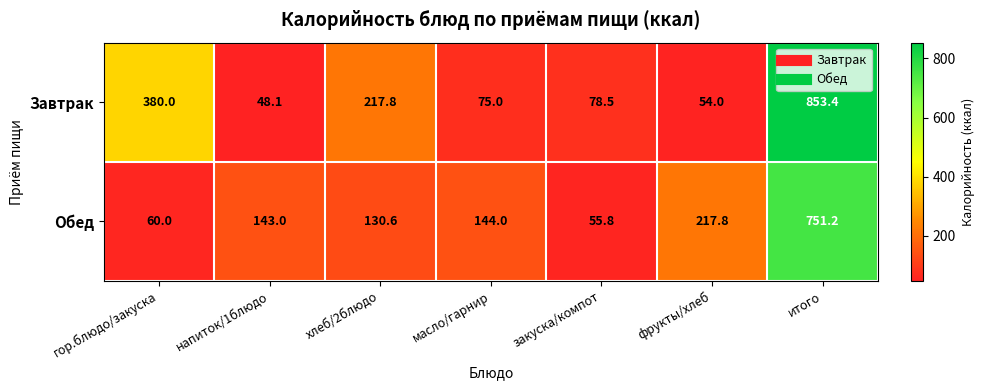

List the labels in order of Обед value, smallest first.

закуска/компот, гор.блюдо/закуска, хлеб/2блюдо, напиток/1блюдо, масло/гарнир, фрукты/хлеб, итого